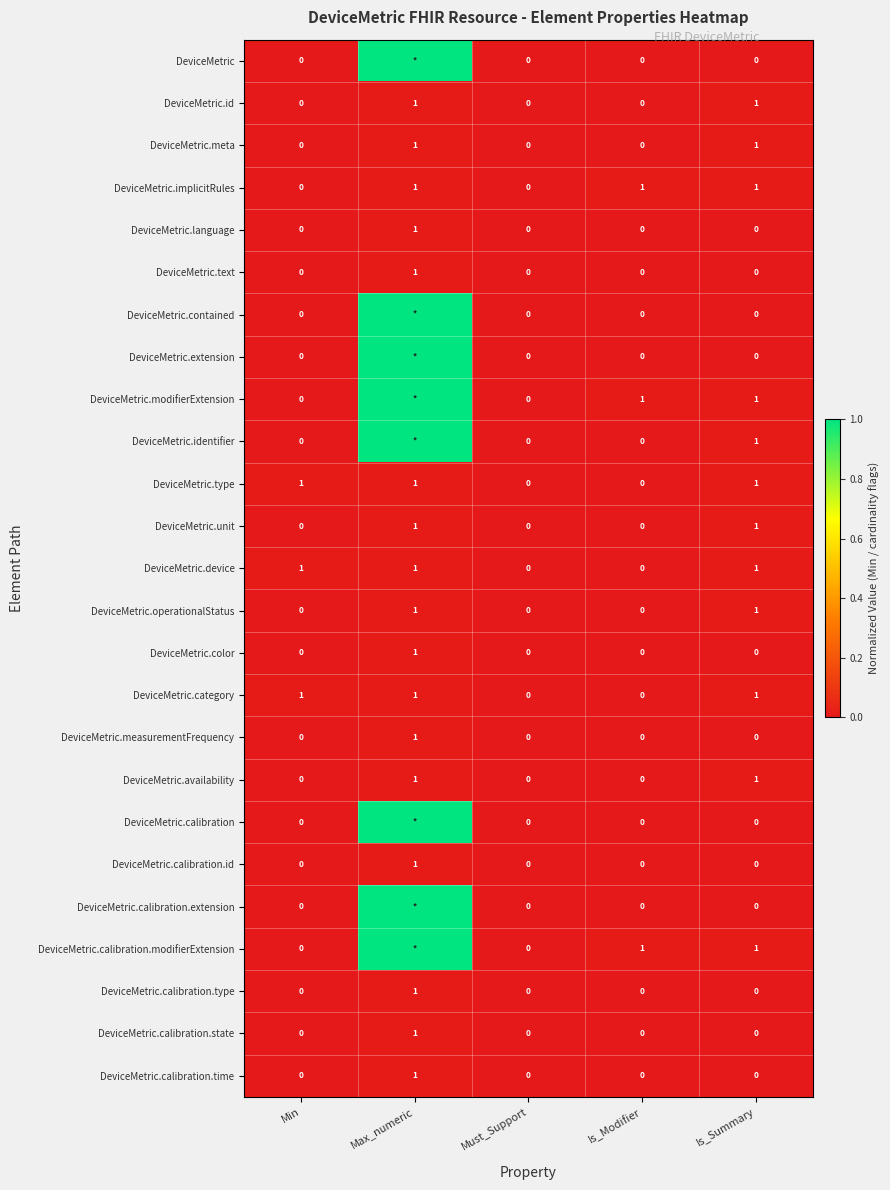

How many categories are shown in the chart?

5